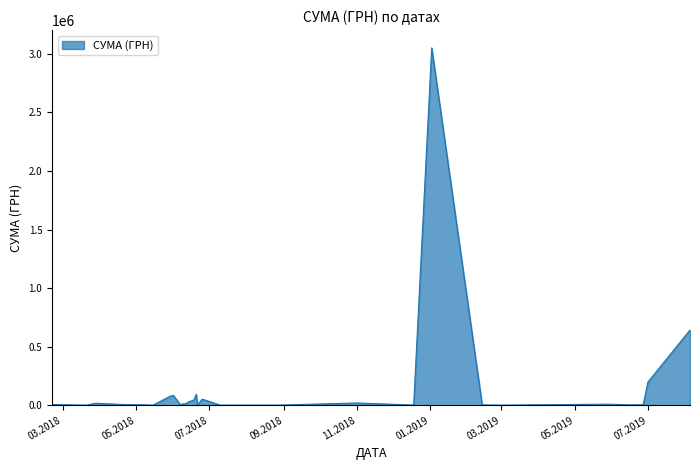

What is the greatest value displayed?

3051803.1